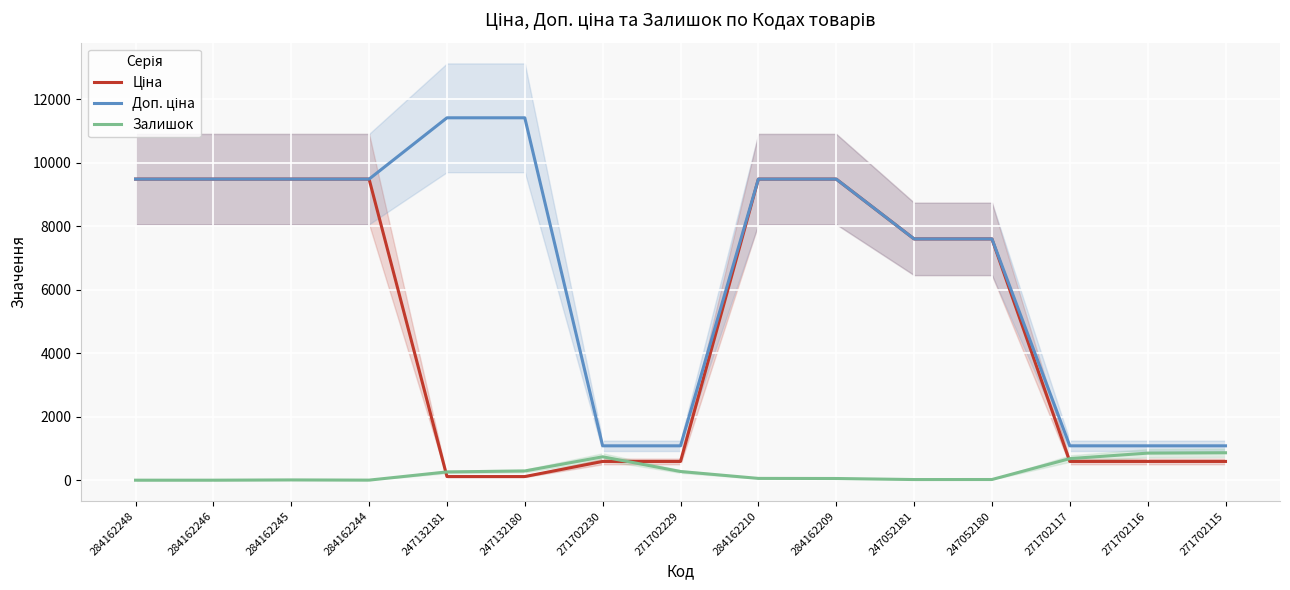

What is the label of the 6th point from the right?

284162209